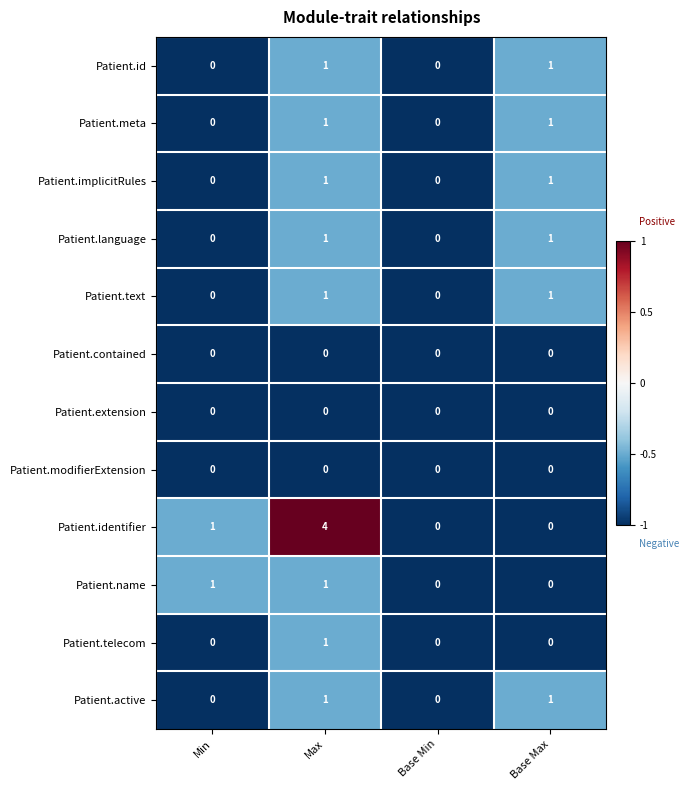

How many Patient.language values are between 0 and 1?

4